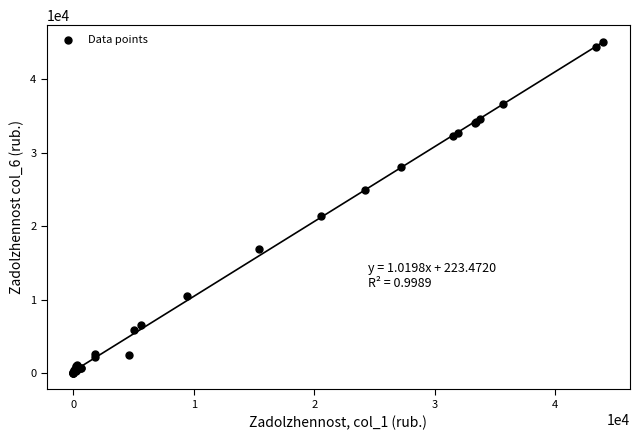

What Y value in the scatter plot is closest to 22527?

21320.8